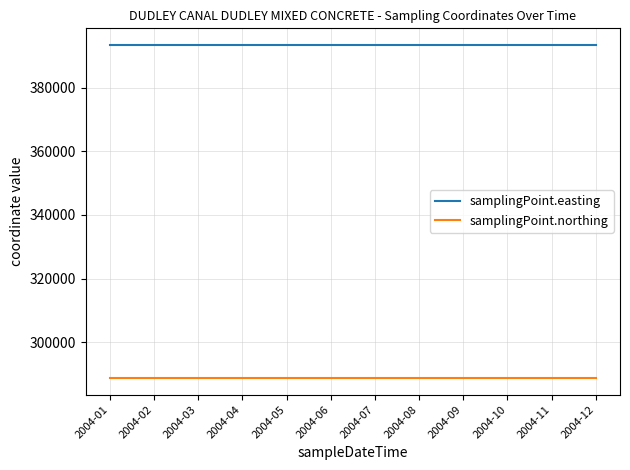

True or false: samplingPoint.easting and samplingPoint.northing intersect in this chart.

False